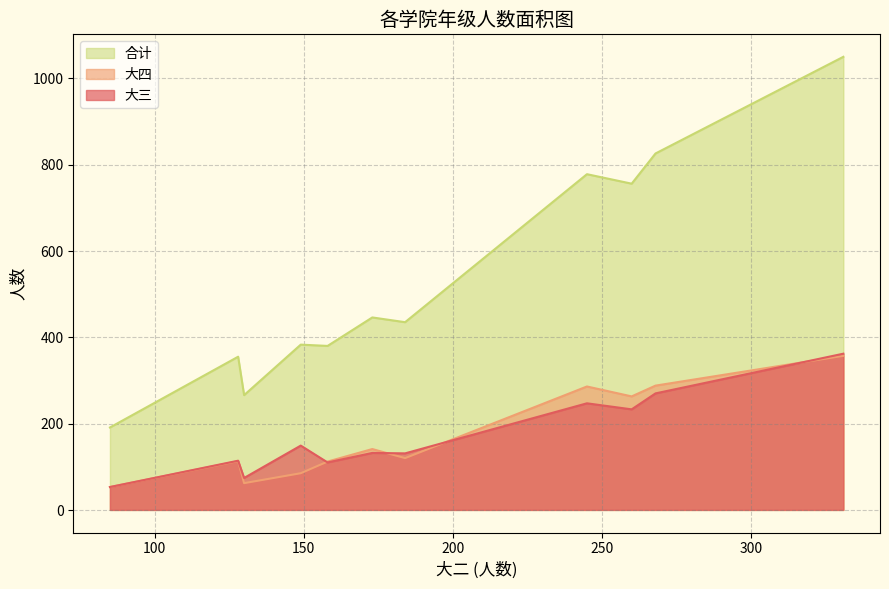

True or false: 大四 has a value of 286 at 245.

True